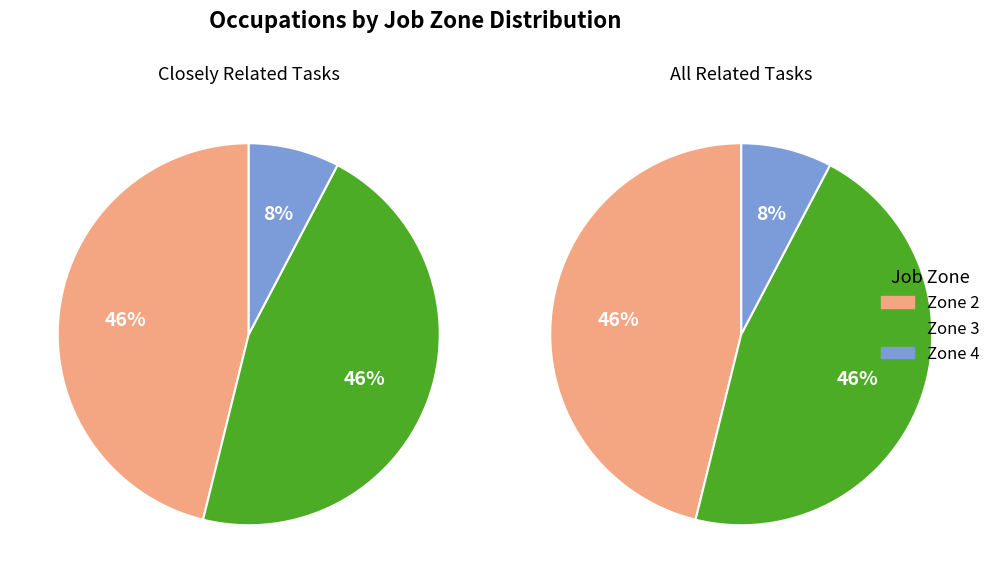

The Security Guards slice represents 1% of the pie. True or false?

False